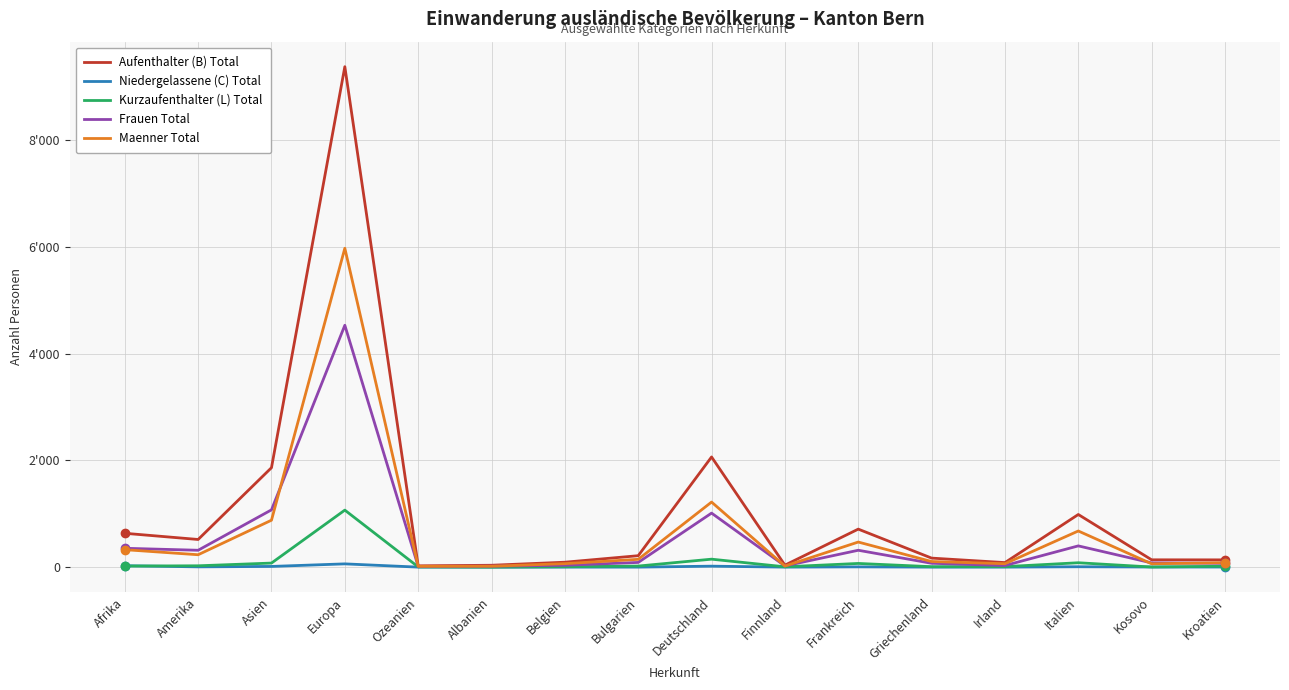

True or false: Niedergelassene (C) Total and Kurzaufenthalter (L) Total intersect in this chart.

True